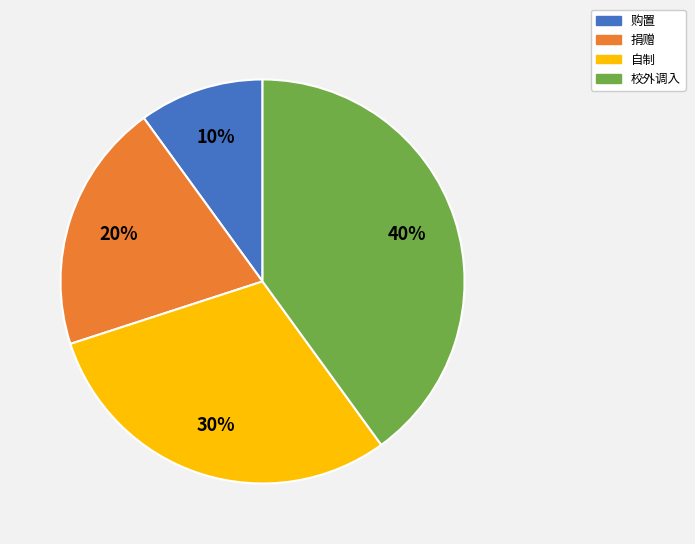

To the nearest percent, what is the combined percentage of 捐赠 and 校外调入?

60%